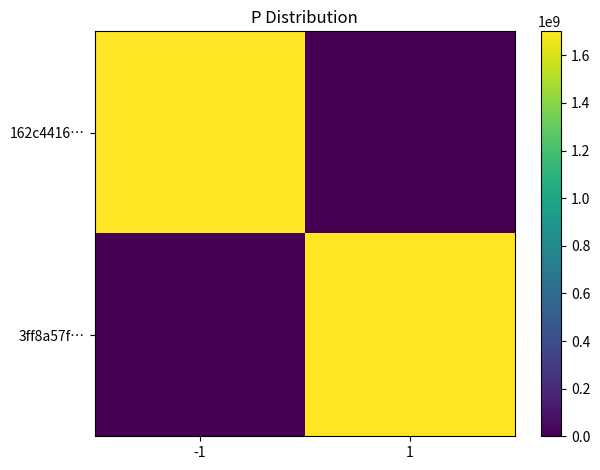

Reading right to left, transcribe all the data shown in this chart.

162c4416…: 1=0	-1=1700613936
3ff8a57f…: 1=1700609950	-1=0